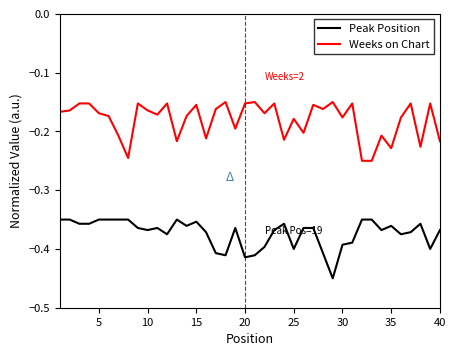

List the series in order of their overall mean, lowest first.

Peak Position, Weeks on Chart